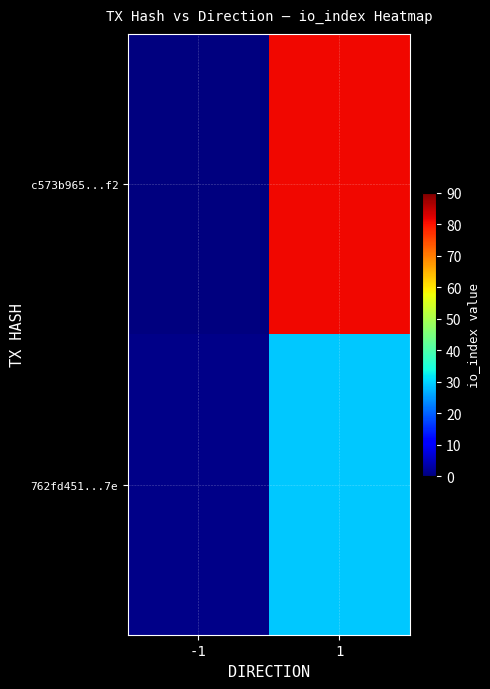

Which series has the largest range (max minus min)?

c573b965...f2